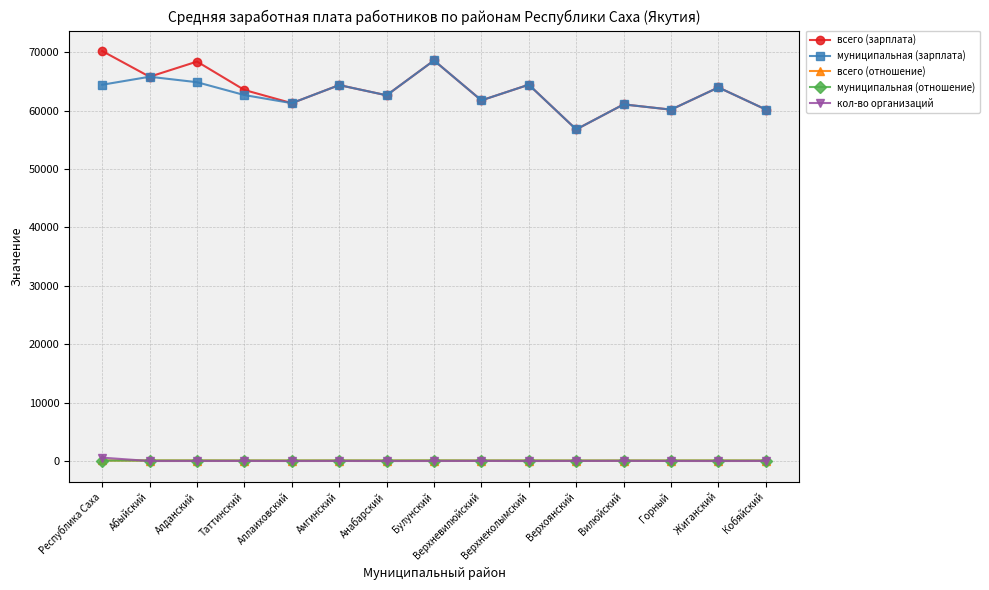

The муниципальная (зарплата) series shows 60190.6 at Кобяйский. True or false?

True